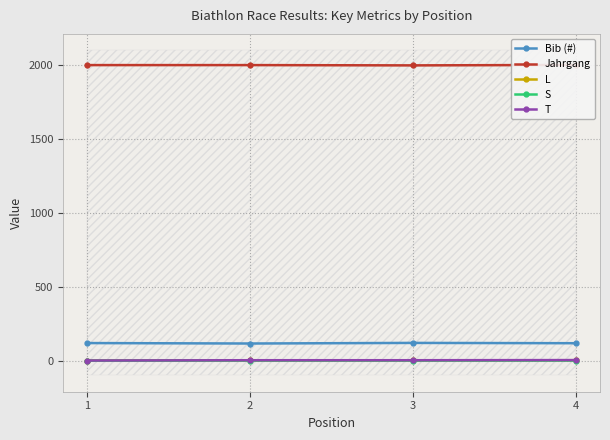

Which series has the widest spread of values?

Bib (#)